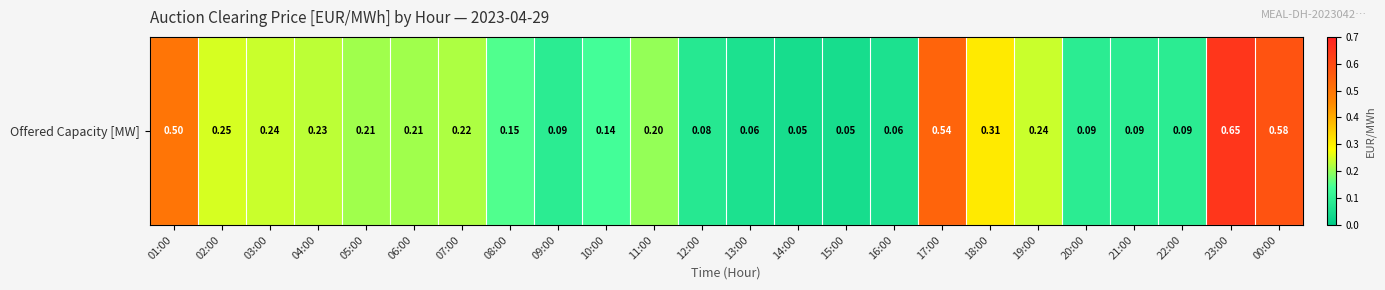

What is the average value?

0.2